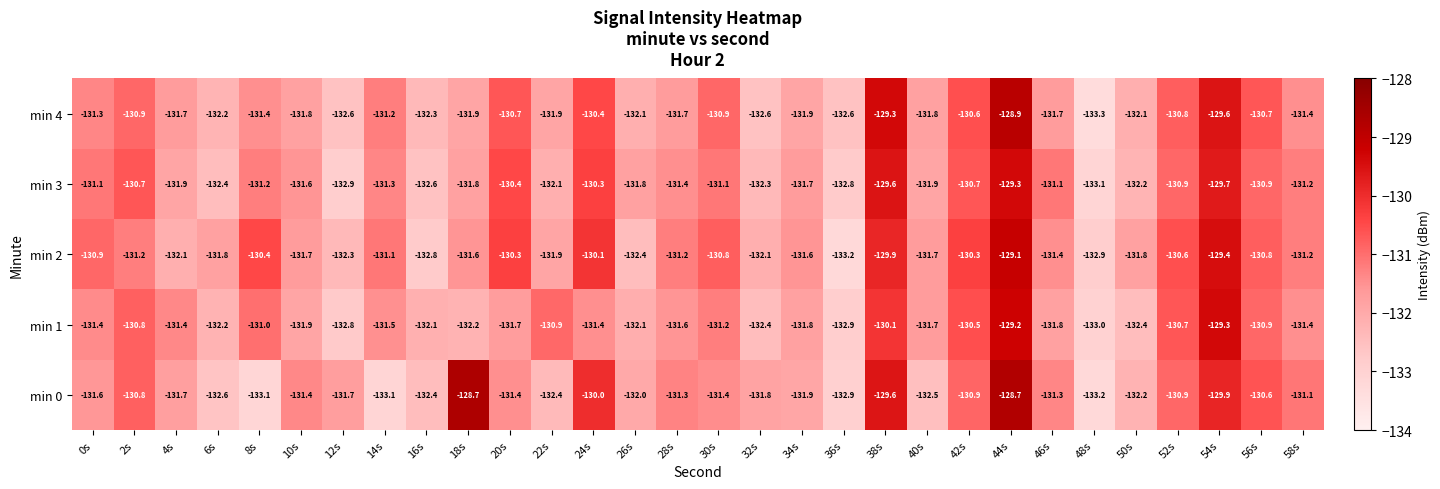

Which series has the widest spread of values?

min 0